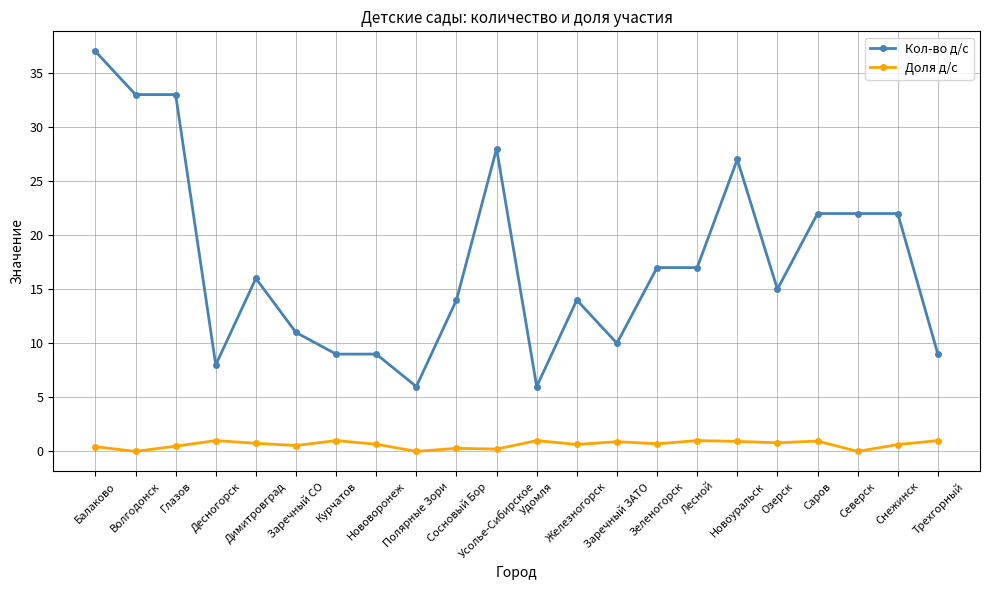

What is the lowest value of the Кол-во д/с series?

6.0